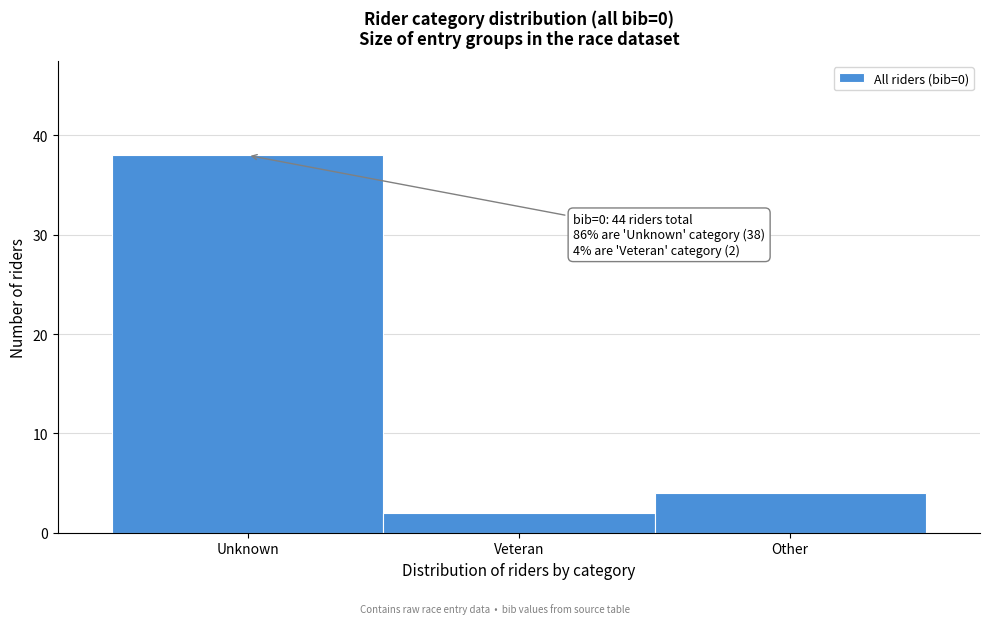

Reading left to right, transcribe all the data shown in this chart.

Unknown=38	Veteran=2	Other=4